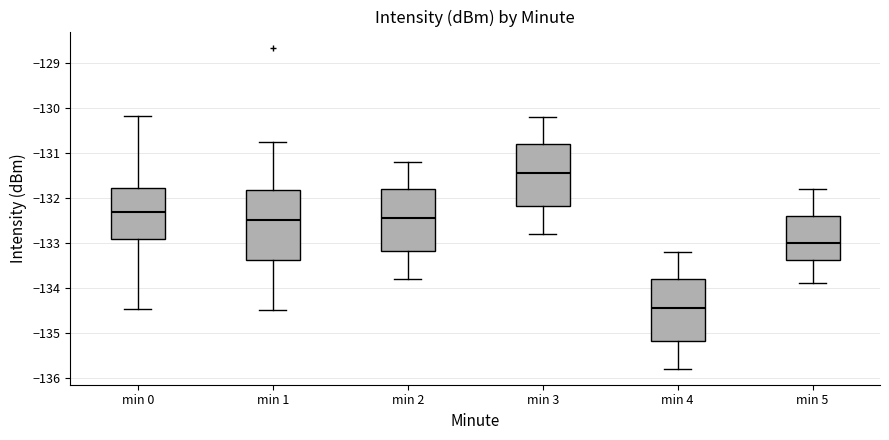

Which box is the tallest, from its lower edge to its upper edge?

min 1